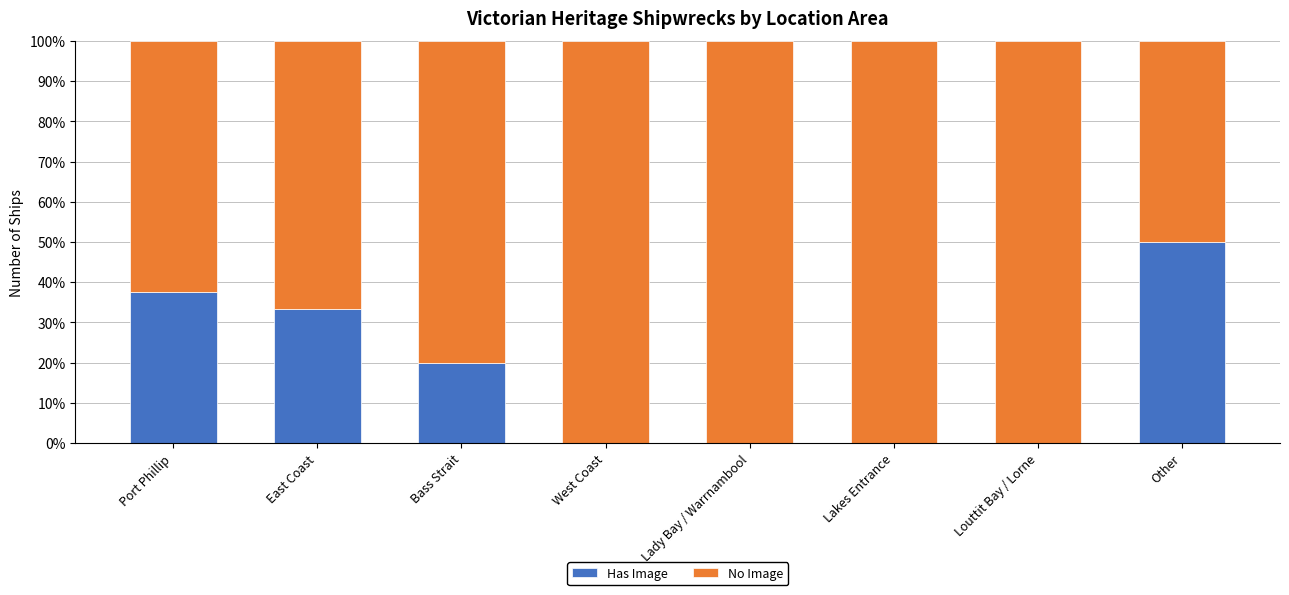

Reading right to left, list the values for the Has Image series.

Other=50.0	Louttit Bay / Lorne=0.0	Lakes Entrance=0.0	Lady Bay / Warrnambool=0.0	West Coast=0.0	Bass Strait=20.0	East Coast=33.3	Port Phillip=37.5